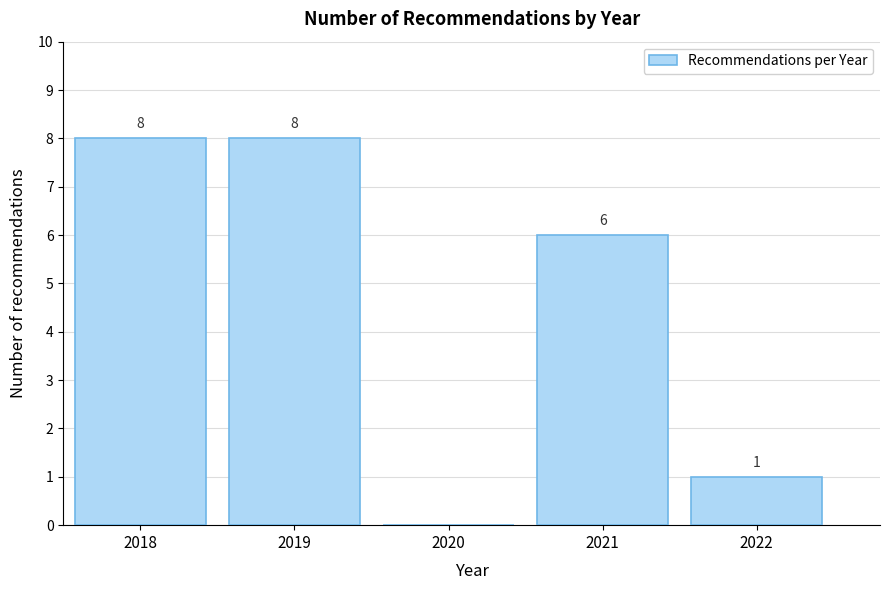

Reading right to left, list all the values displayed in this chart.

2022=1	2021=6	2020=0	2019=8	2018=8